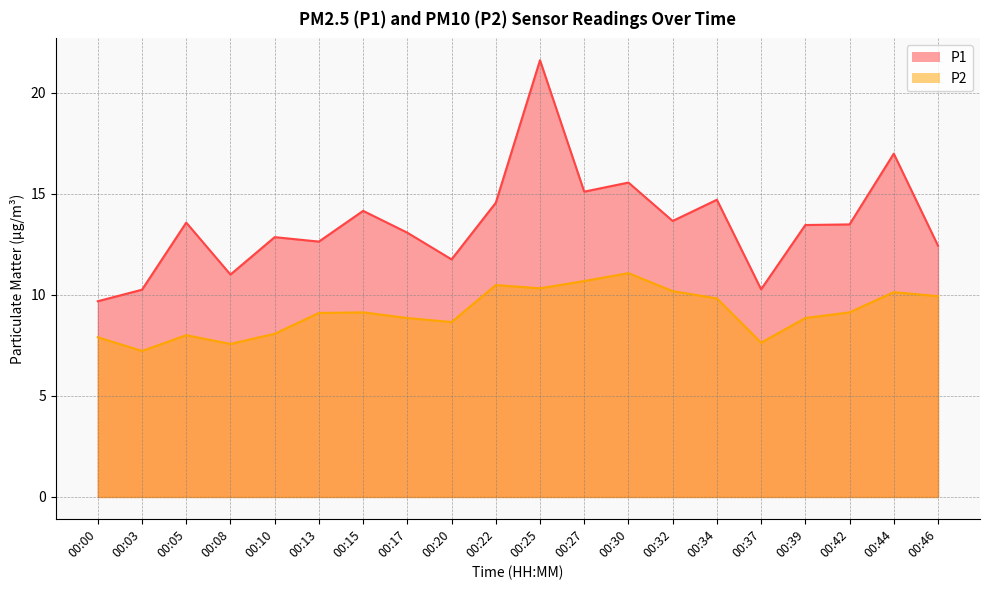

What are all the series names shown in the legend?

P1, P2